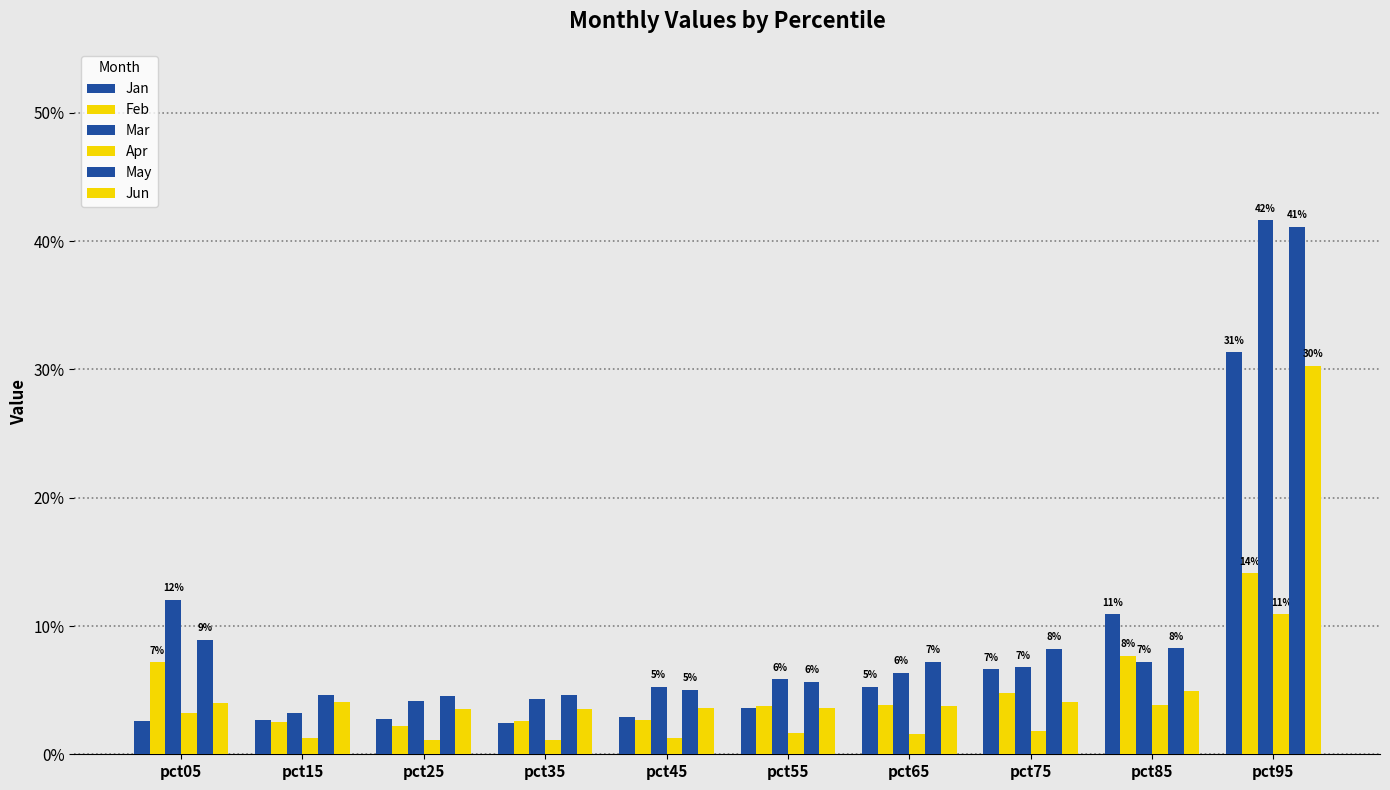

What is the difference between the maximum and second lowest values in the Feb series?

0.1